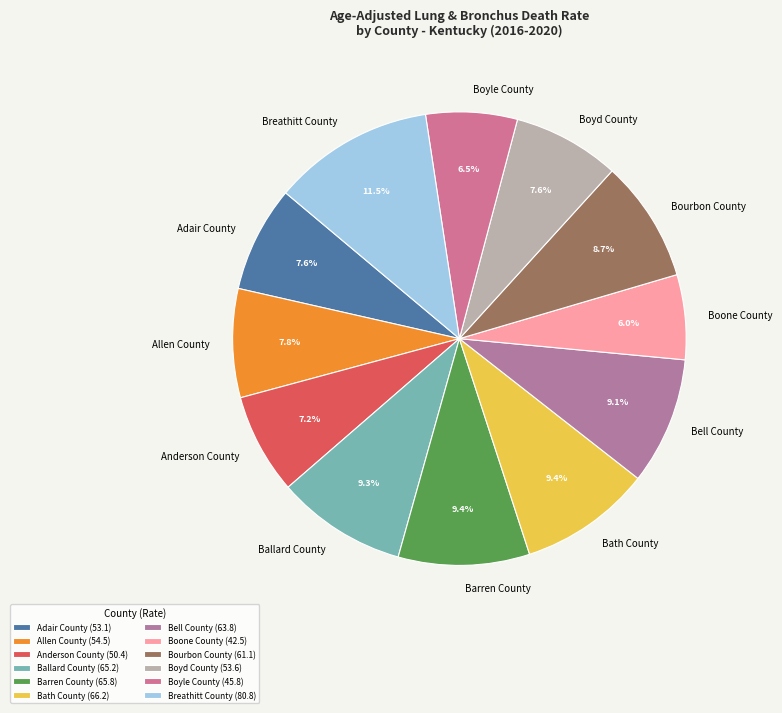

To the nearest percent, what portion does Bell County represent?

9%